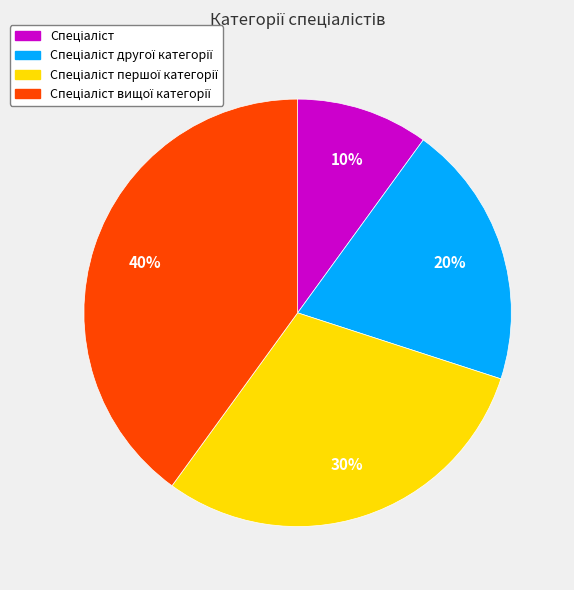

To the nearest percent, what is the difference between the largest and smallest slice percentages?

30%